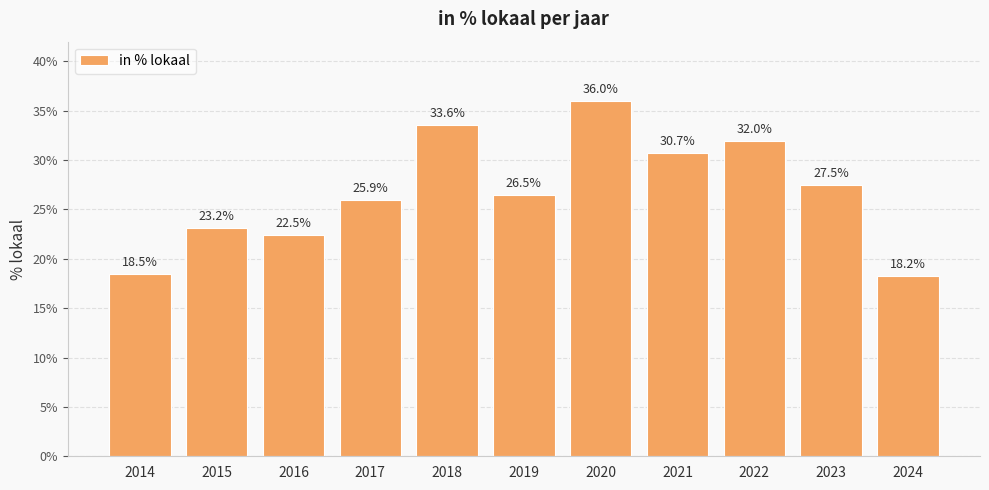

Does the chart contain any negative values?

No